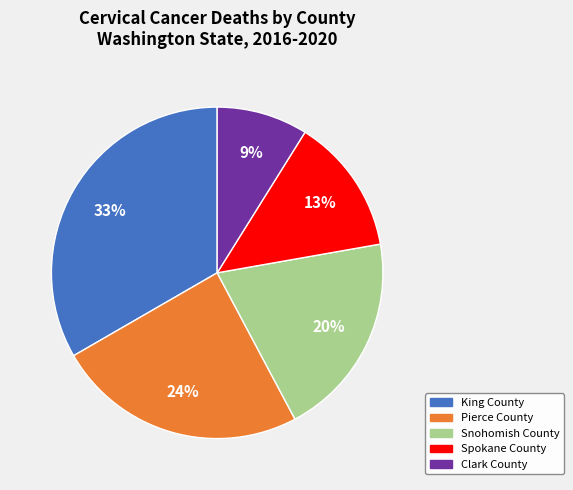

What percentage is the Spokane County slice, to the nearest percent?

13%